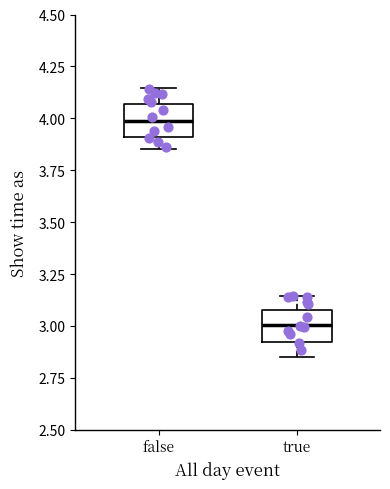

Reading left to right, read every box against the y-axis: the position of its median line, the range the box covers, and the ends of its whiskers. The values are not printed on the chart, so give them approximately, as read against the axis.

false: median 4.00, box 3.90 to 4.05, whiskers 3.85 to 4.15
true: median 3.00, box 2.90 to 3.10, whiskers 2.85 to 3.15